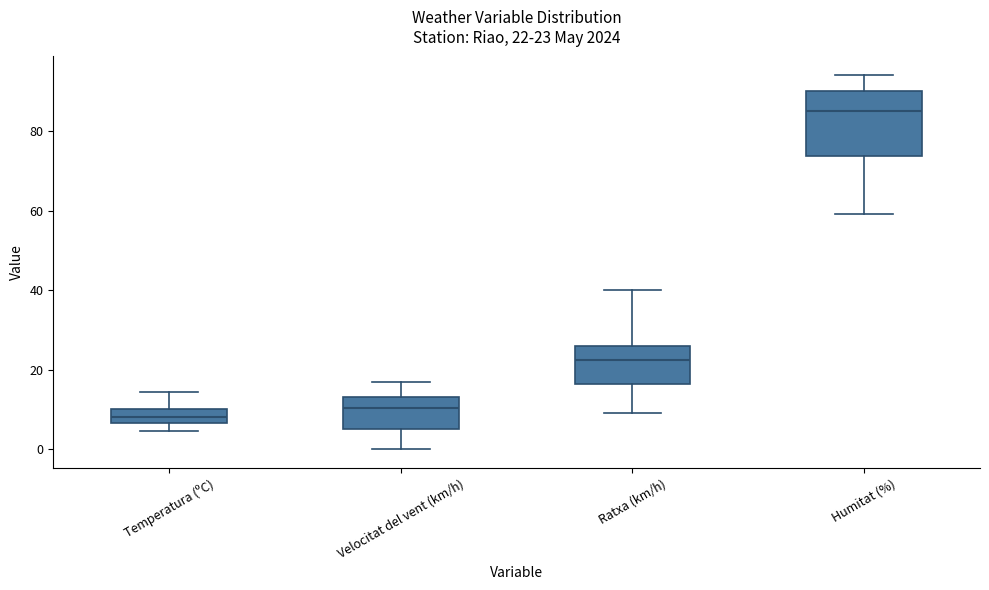

Which box has the lowest median line?

Temperatura (ºC)